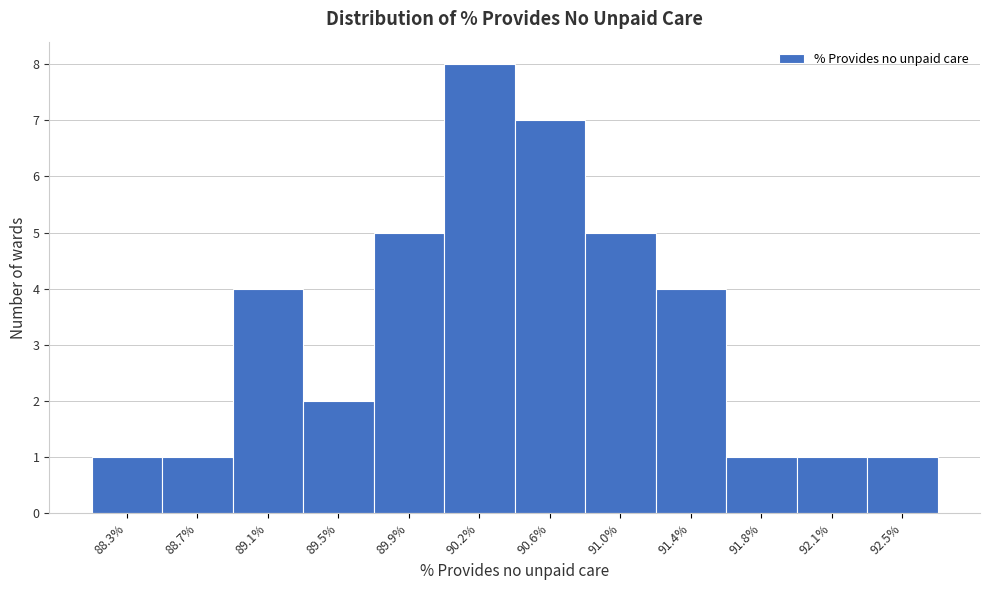

How tall is the bar that spans 88.15 to 88.50 on the x-axis? Neither the bar edges nor the heights are printed on the chart, so give them approximately, as read against the axes.

1